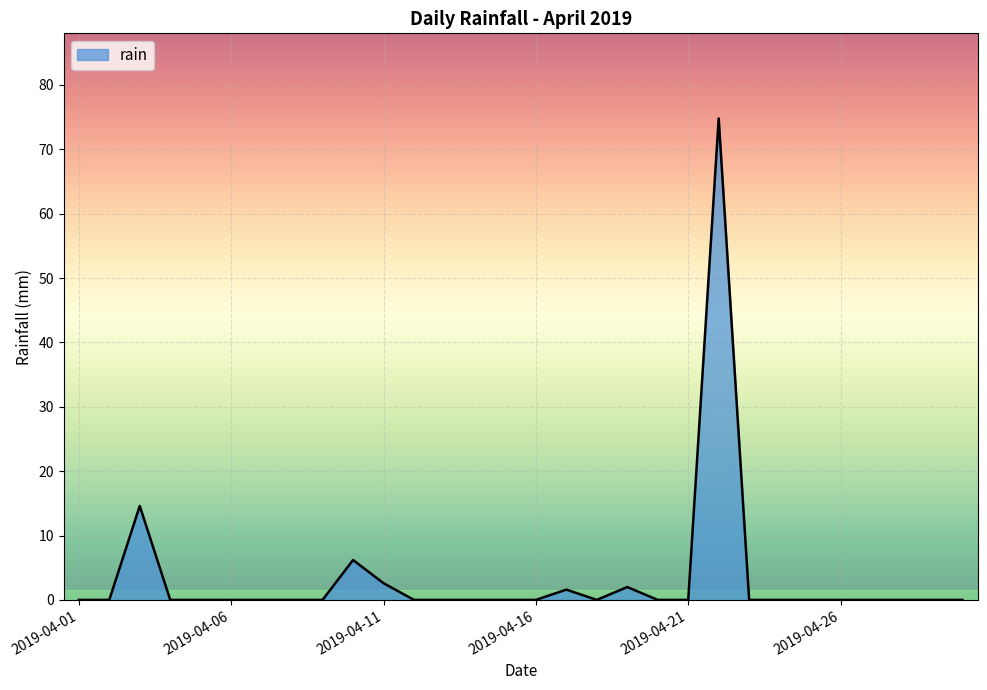

What is the difference between the maximum and minimum values?

74.8